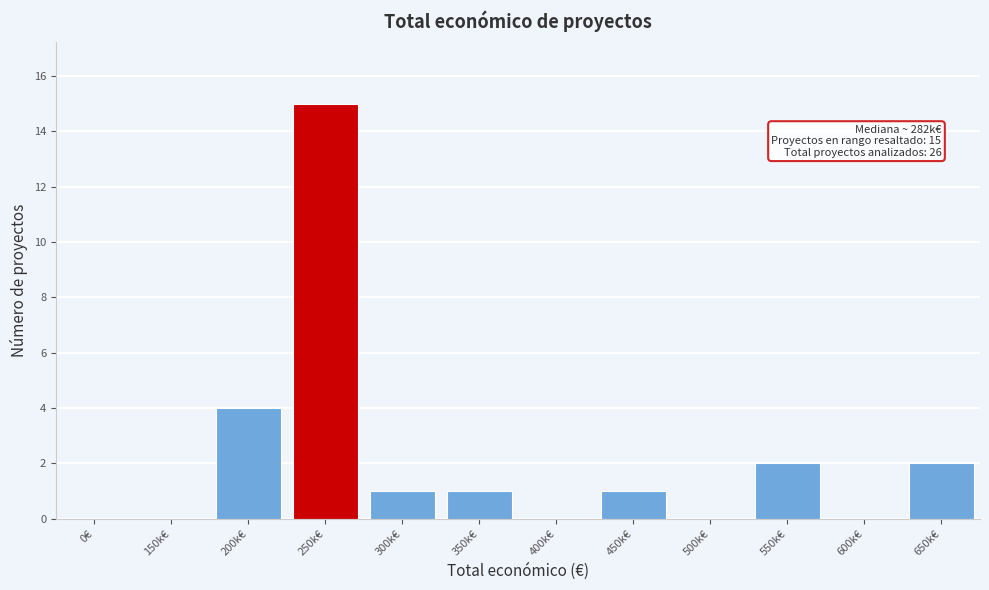

Reading left to right, transcribe all the data shown in this chart.

0€=0	150k€=0	200k€=4	250k€=15	300k€=1	350k€=1	400k€=0	450k€=1	500k€=0	550k€=2	600k€=0	650k€=2